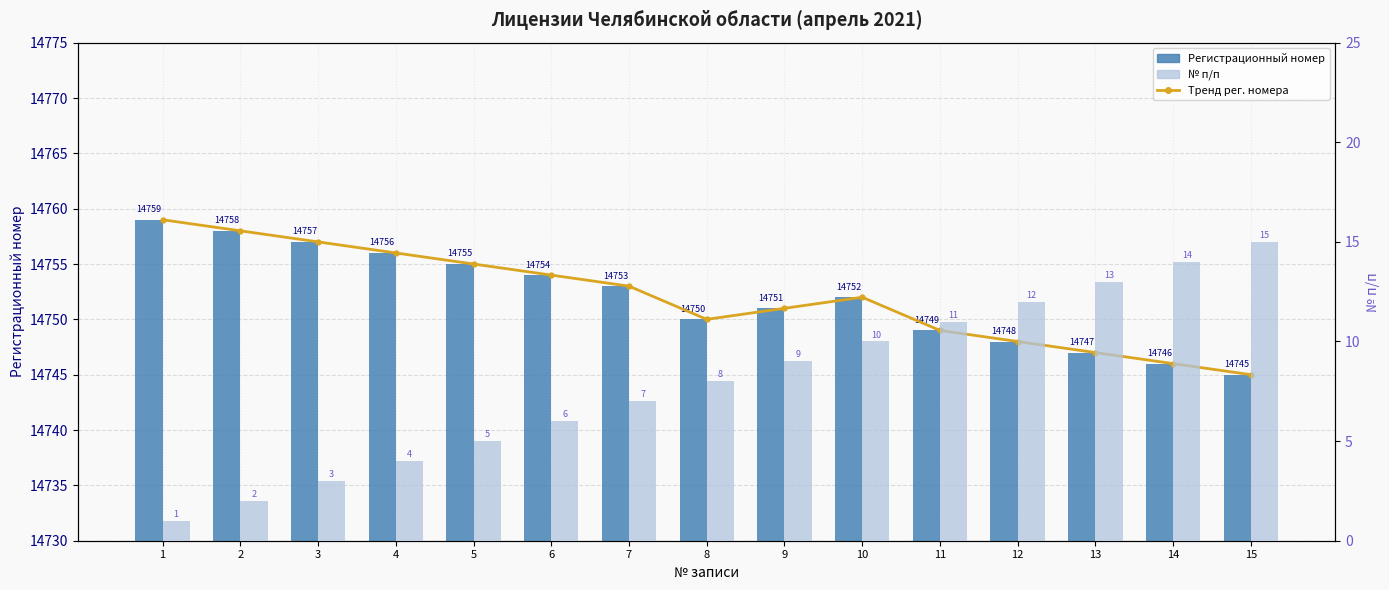

At 12, list the series in order from smallest to largest.

№ п/п, Тренд рег. номера, Регистрационный номер